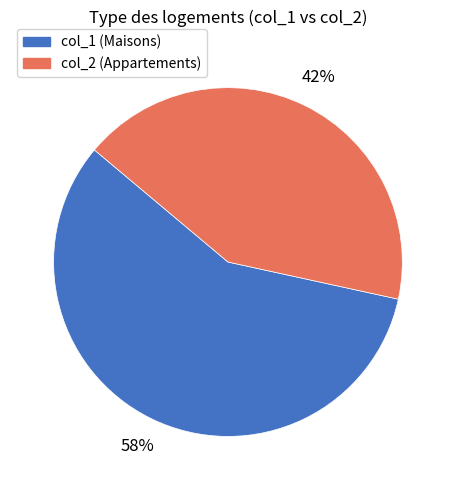

Is there a majority slice in this chart?

Yes